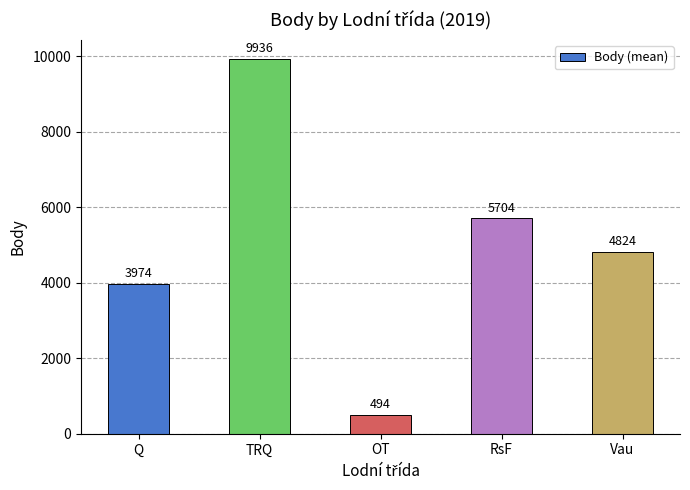

Approximately how many times larger is the value at OT compared to Q?

0.1